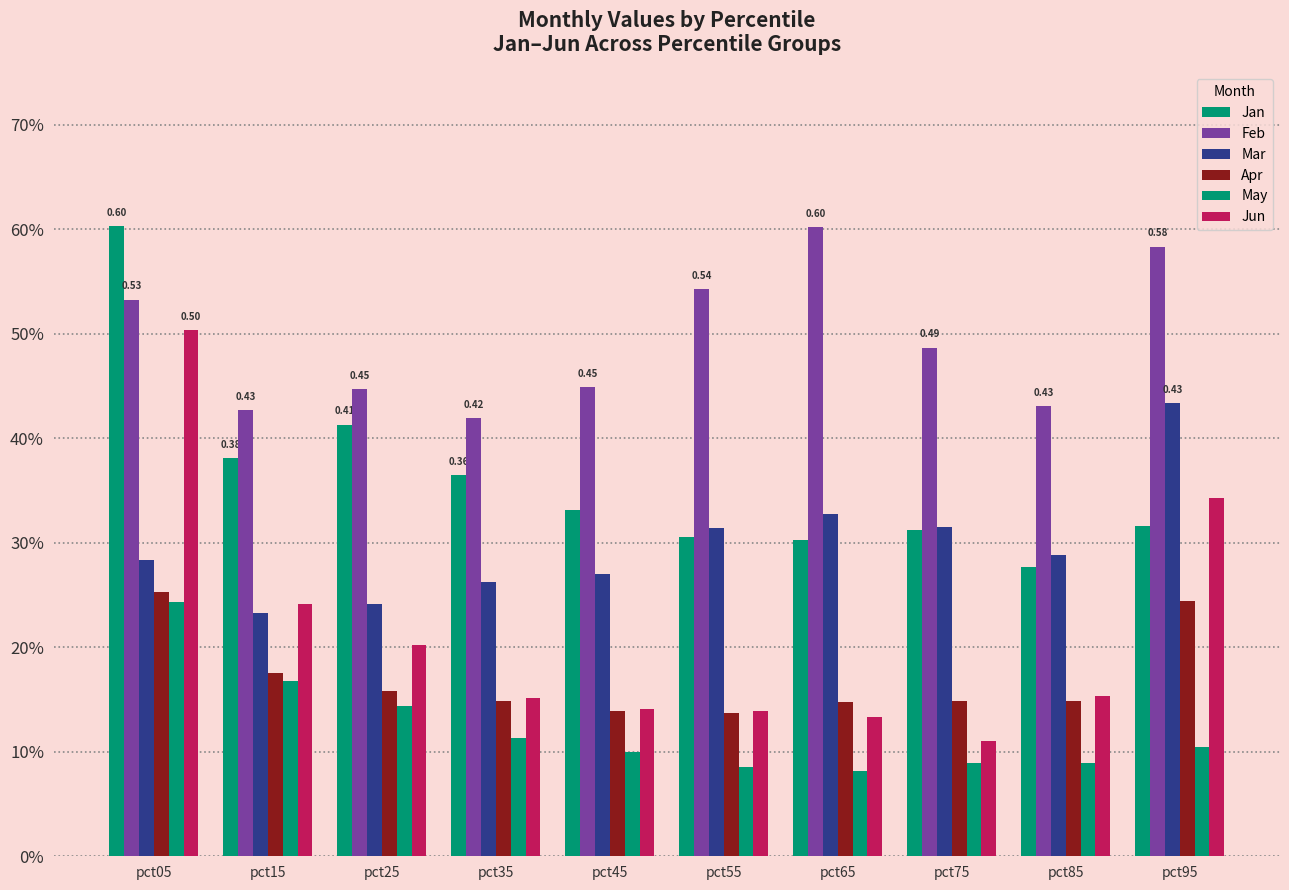

What is the sum of all Apr values?

1.7